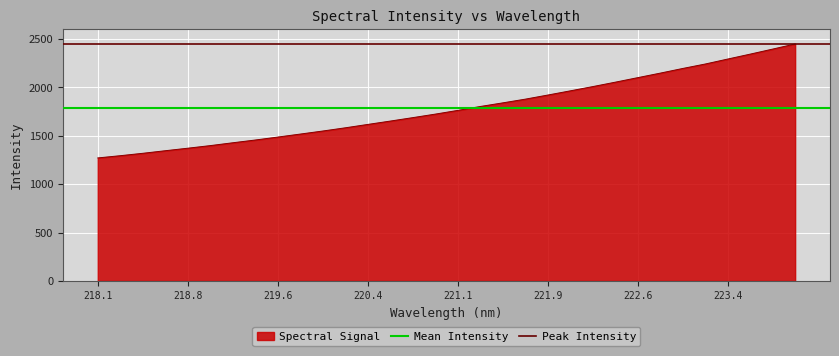

Is it true that Spectral Signal equals 2097.4 at 222.6?

True